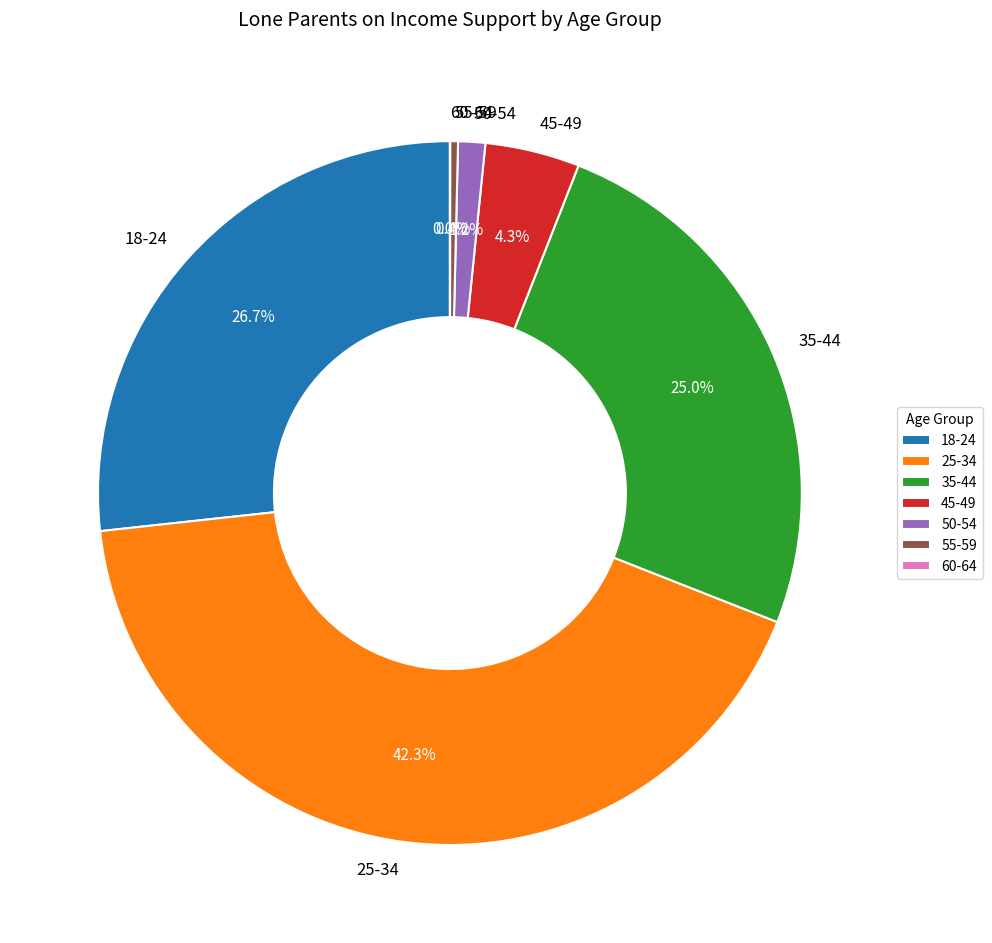

Is it true that 35-44 is 11% of the pie?

False